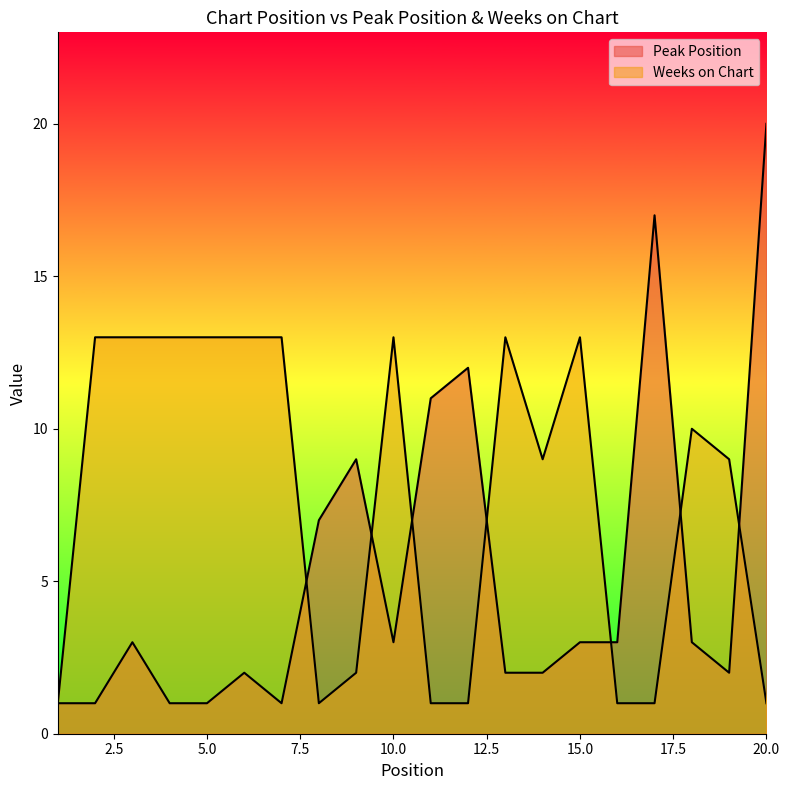

How many interior local valleys does the Weeks on Chart series have?

2